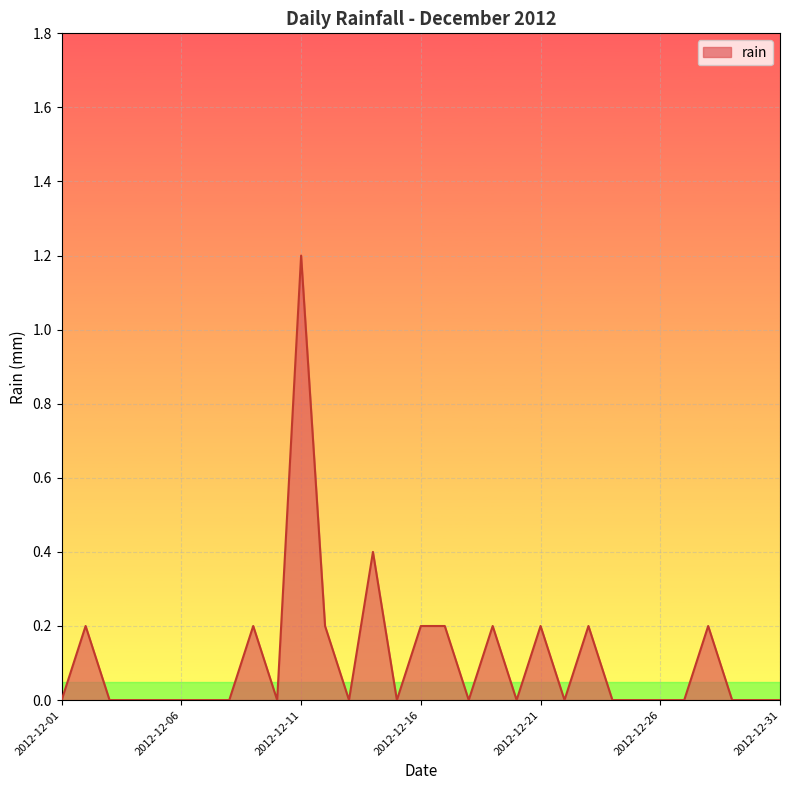

What is the maximum value shown in the chart?

1.2